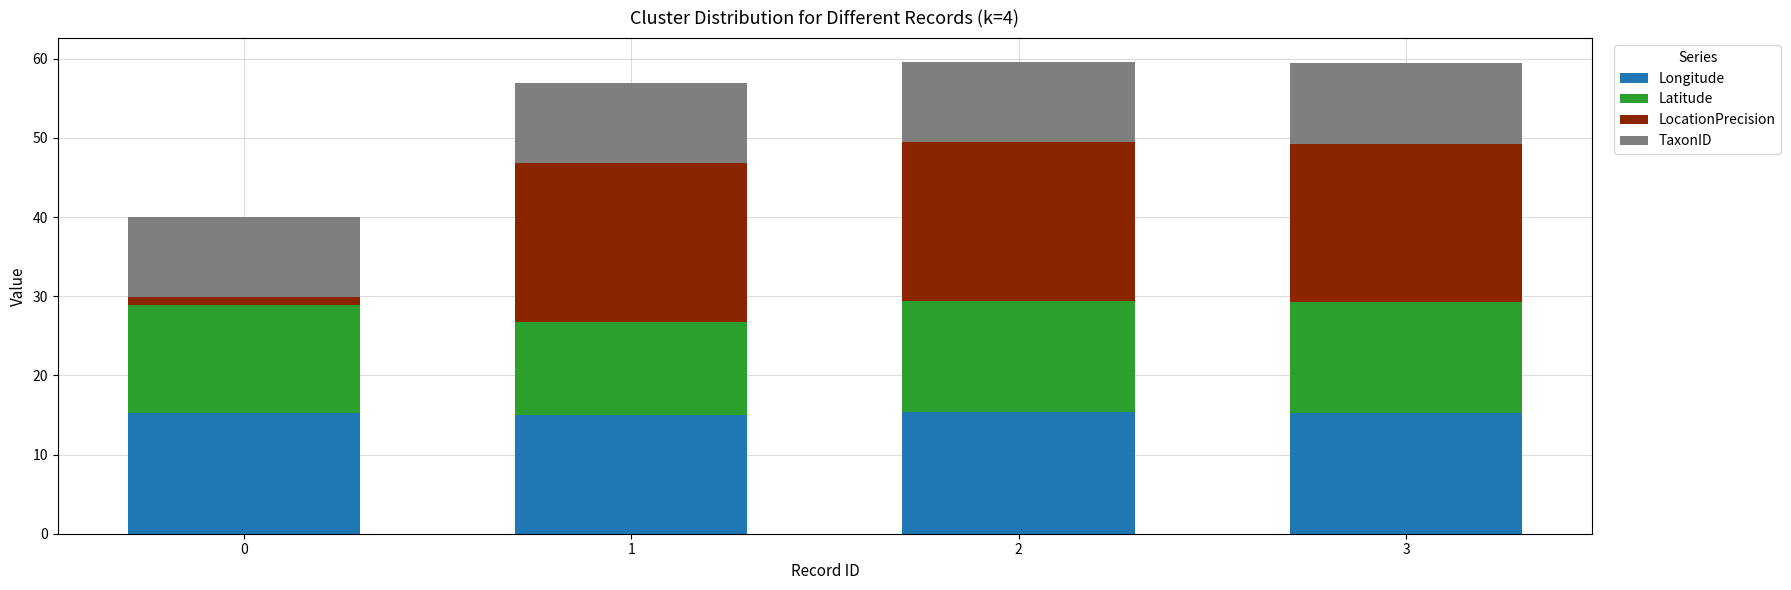

What are all the series names shown in the legend?

Longitude, Latitude, LocationPrecision, TaxonID